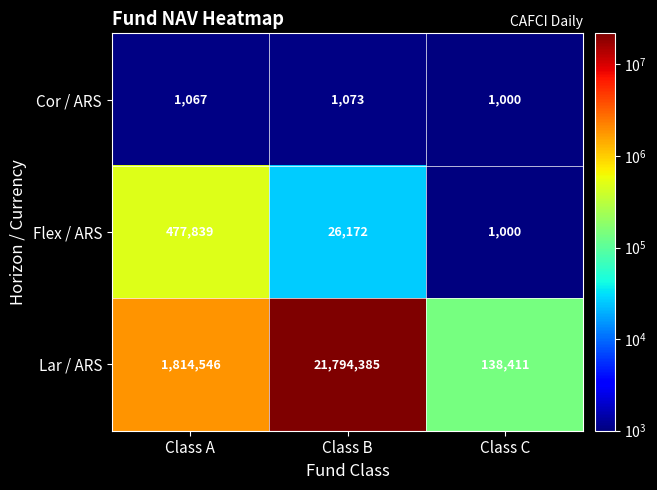

Reading left to right, extract all data points from this chart.

Cor / ARS: Class A=1067	Class B=1073	Class C=1000
Flex / ARS: Class A=477839	Class B=26172	Class C=1000
Lar / ARS: Class A=1814546	Class B=21794385	Class C=138411